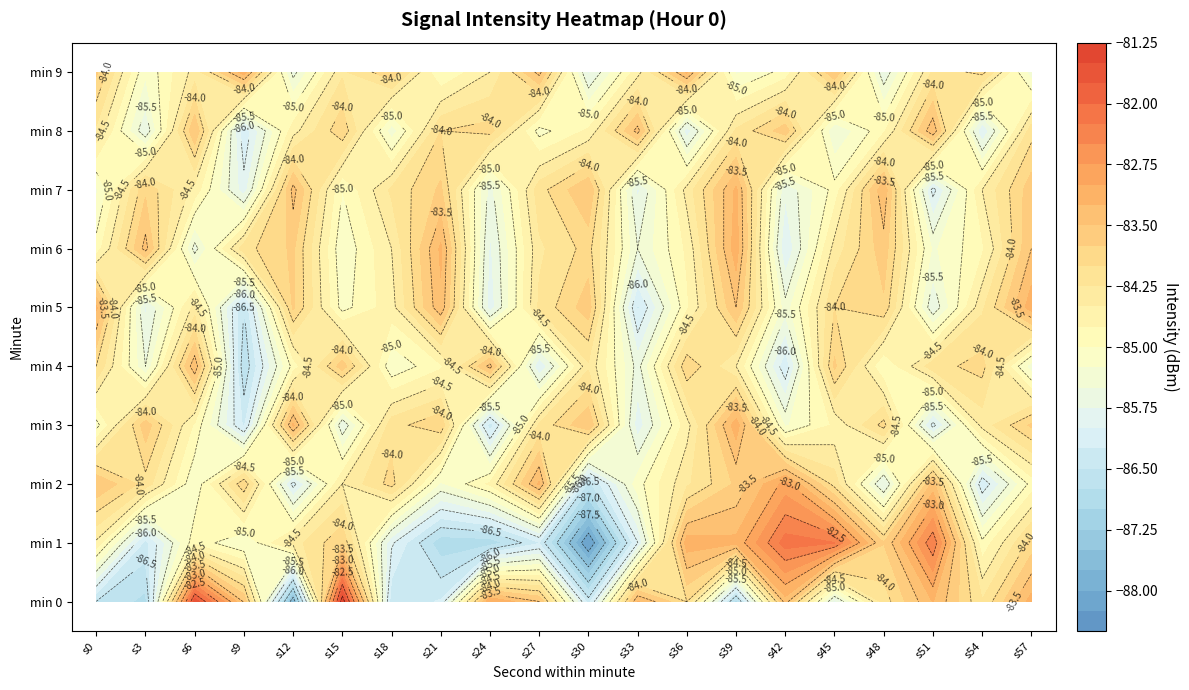

How many data points in min 0 are less than -84?

10